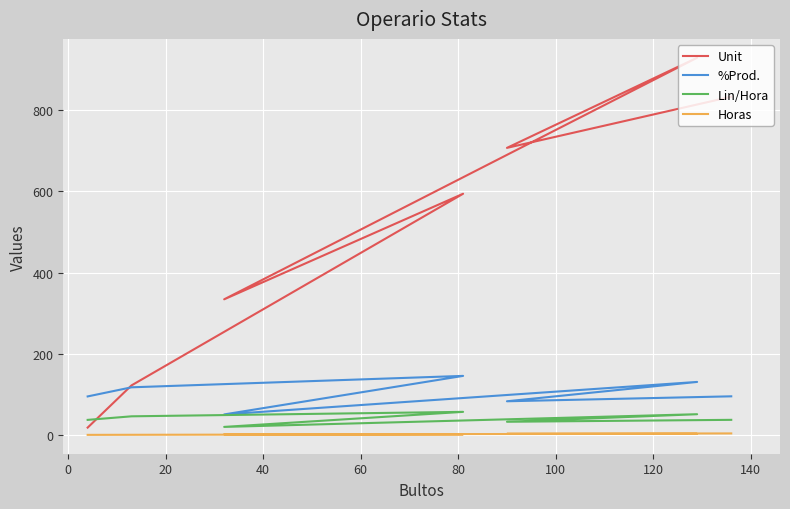

Is it true that Unit equals 124.4 at 40?

False